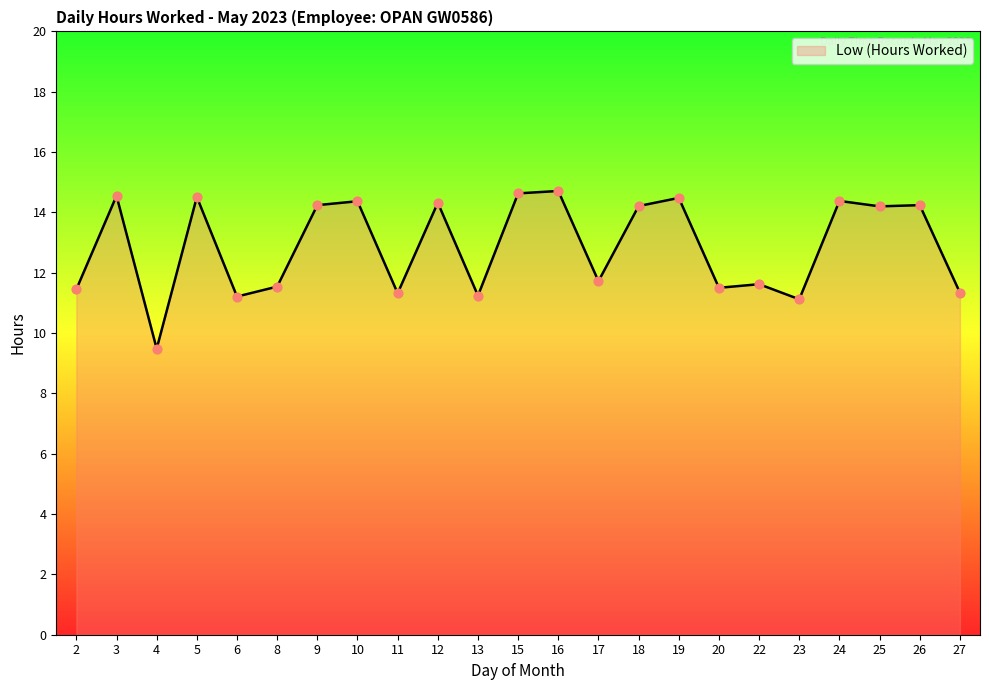

What is the change in value from 2 to 3?

+3.1